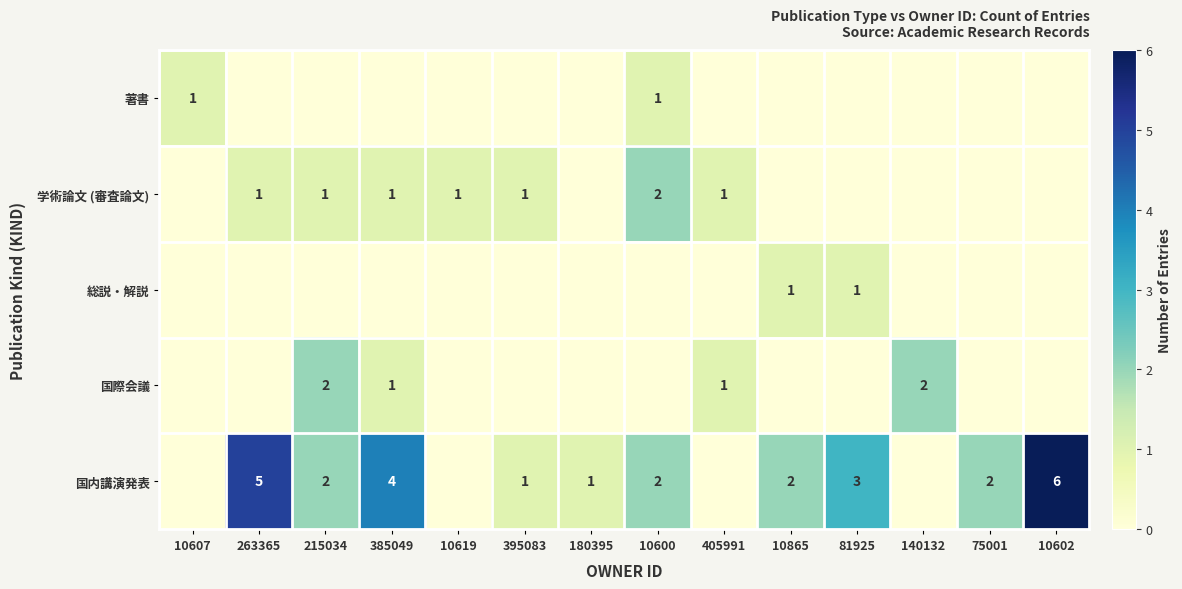

True or false: 国内講演発表 has a value of 1 at 215034.

False